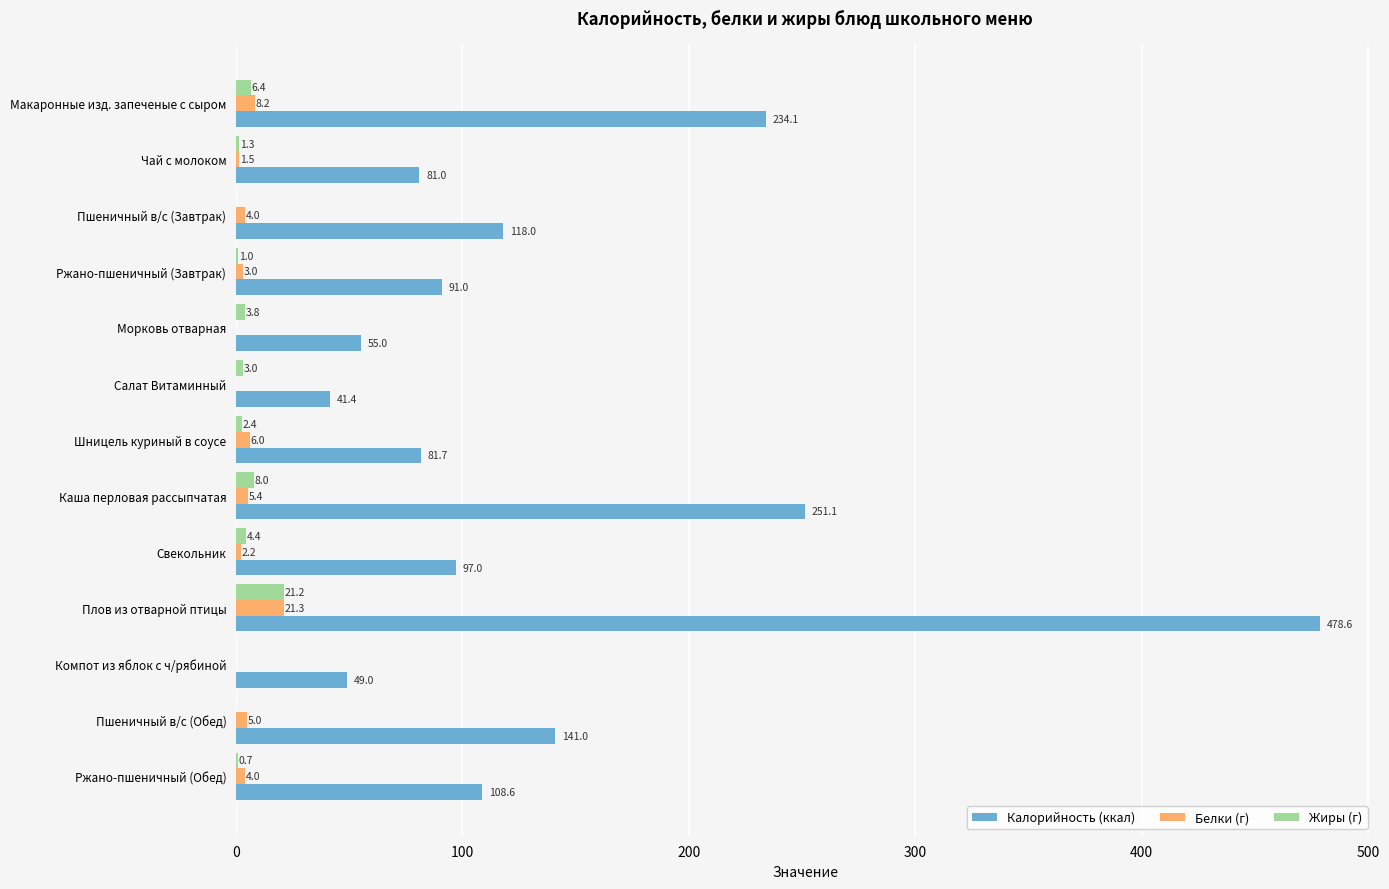

What is the highest value of the Жиры (г) series?

21.2